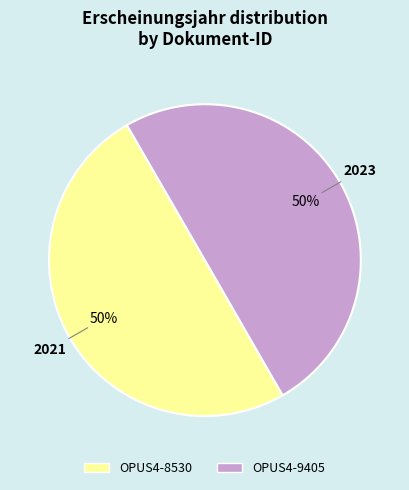

To the nearest percent, what is the combined percentage of OPUS4-9405 and OPUS4-8530?

100%